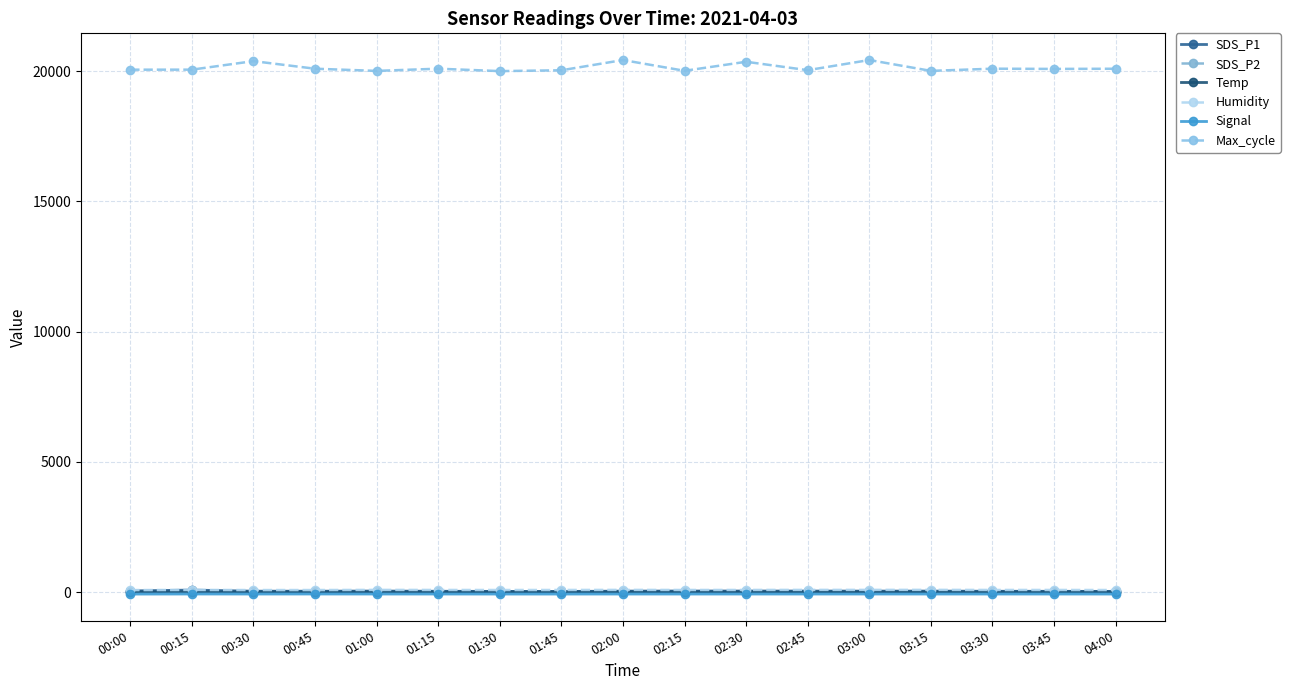

At how many categories does at least one series exceed 11534?

17